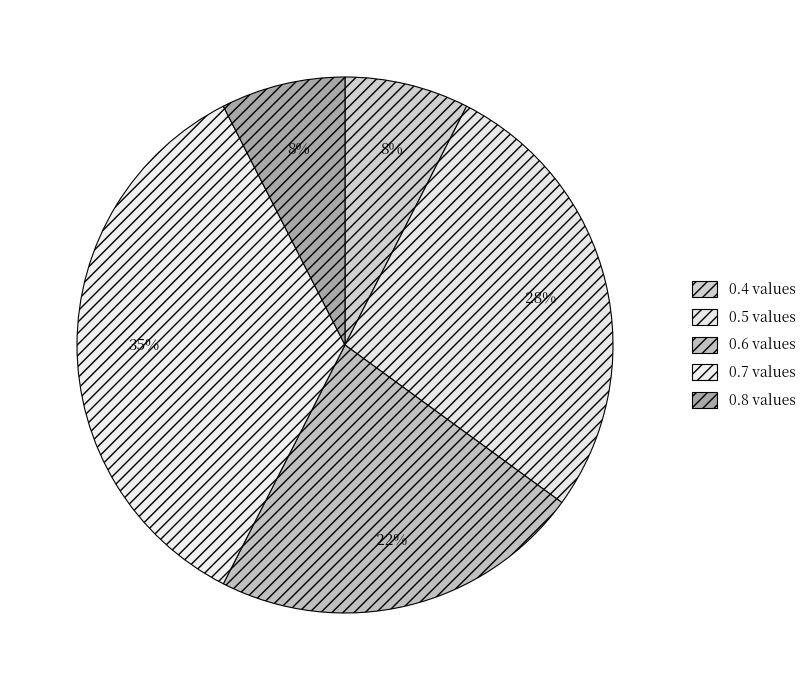

What percentage do 0.7 and 0.4 together represent?

42.5%